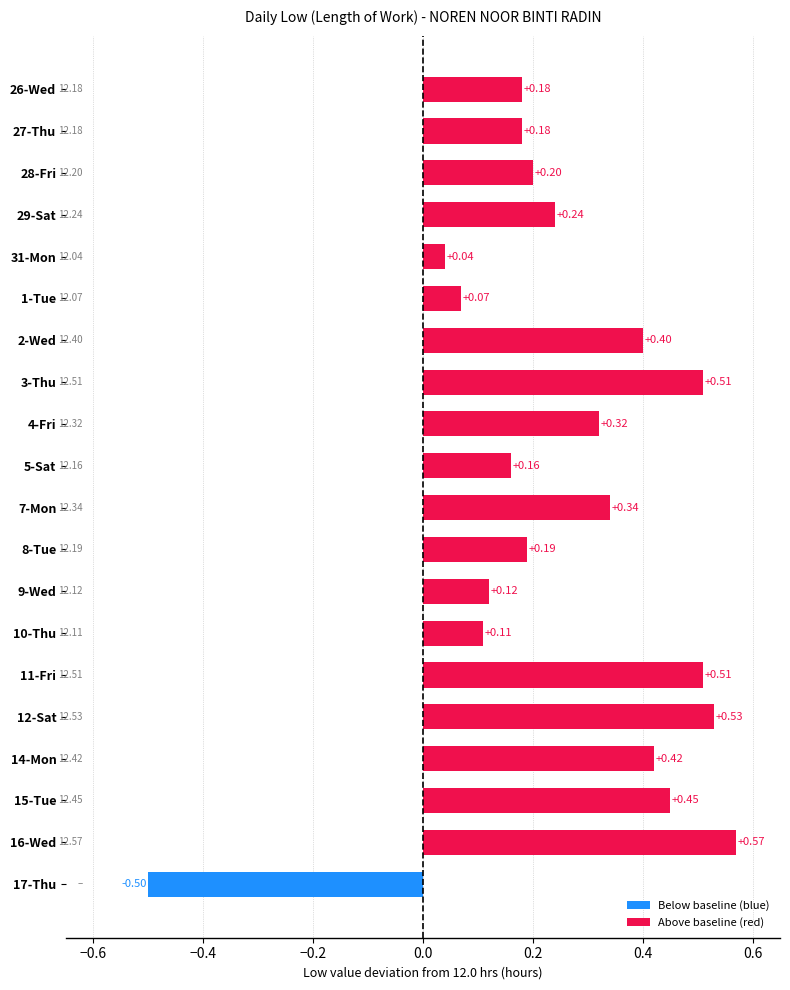

Does the chart contain any negative values?

Yes